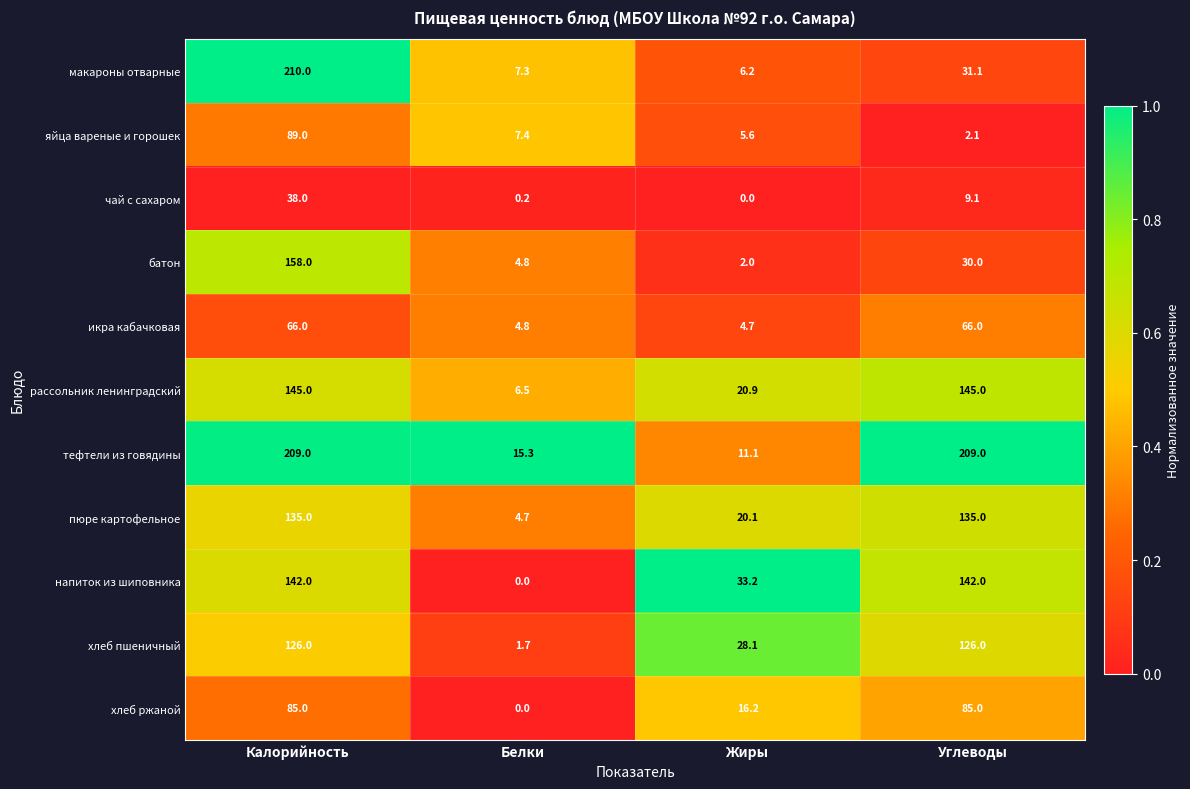

Rank the series at Жиры from lowest to highest value.

чай с сахаром, батон, икра кабачковая, яйца вареные и горошек, макароны отварные, тефтели из говядины, хлеб ржаной, пюре картофельное, рассольник ленинградский, хлеб пшеничный, напиток из шиповника